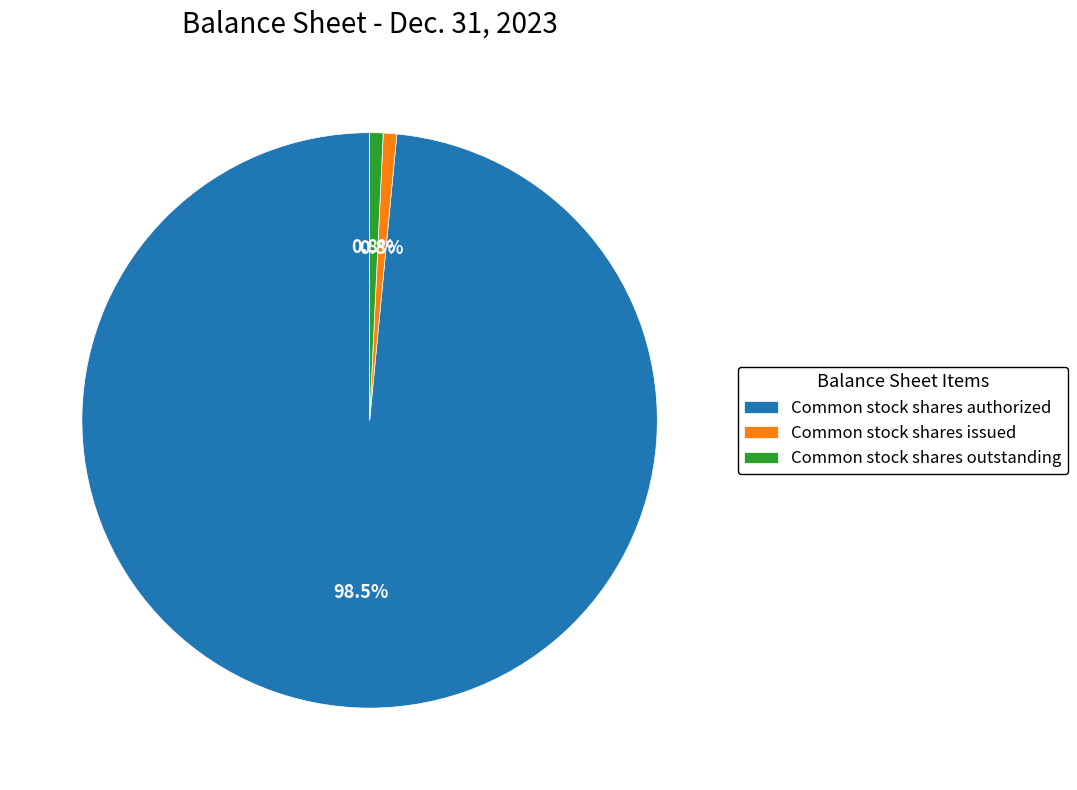

To the nearest percent, what is the difference between the largest and smallest slice percentages?

98%